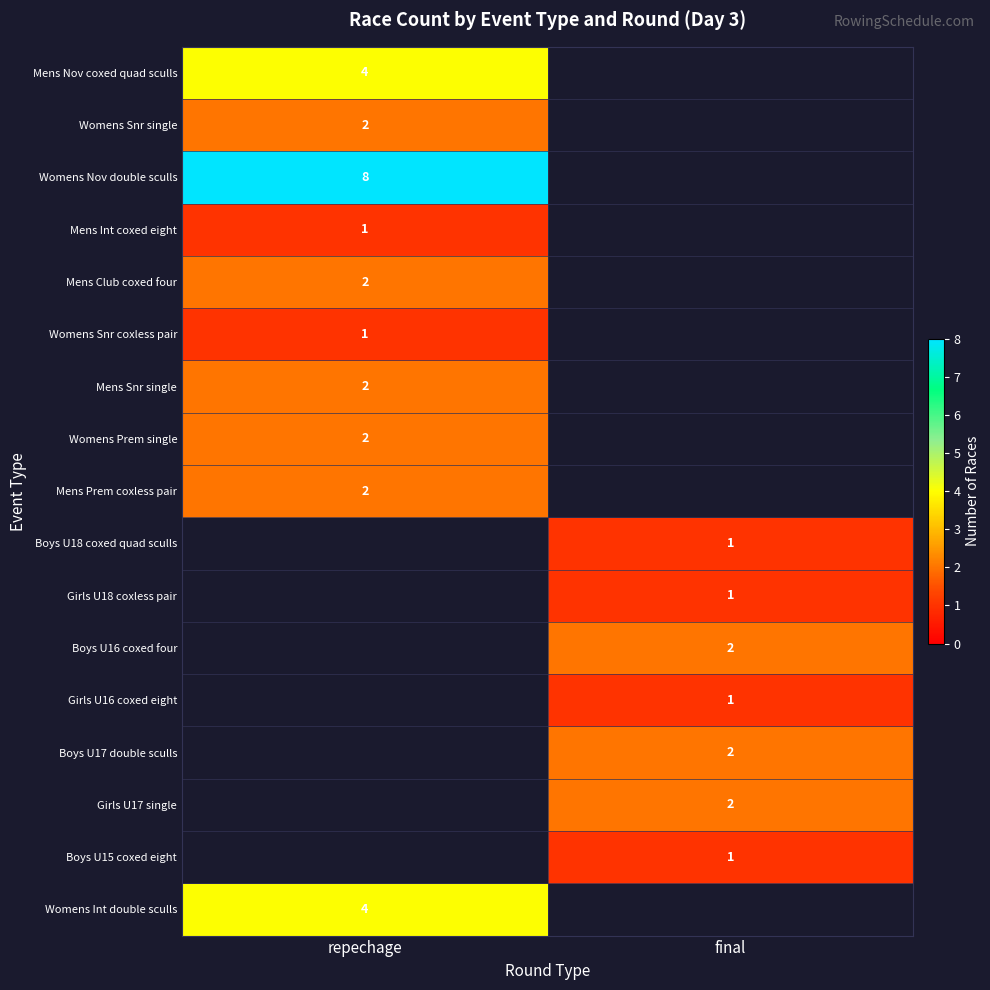

Is it true that Mens Nov coxed quad sculls equals 5 at repechage?

False